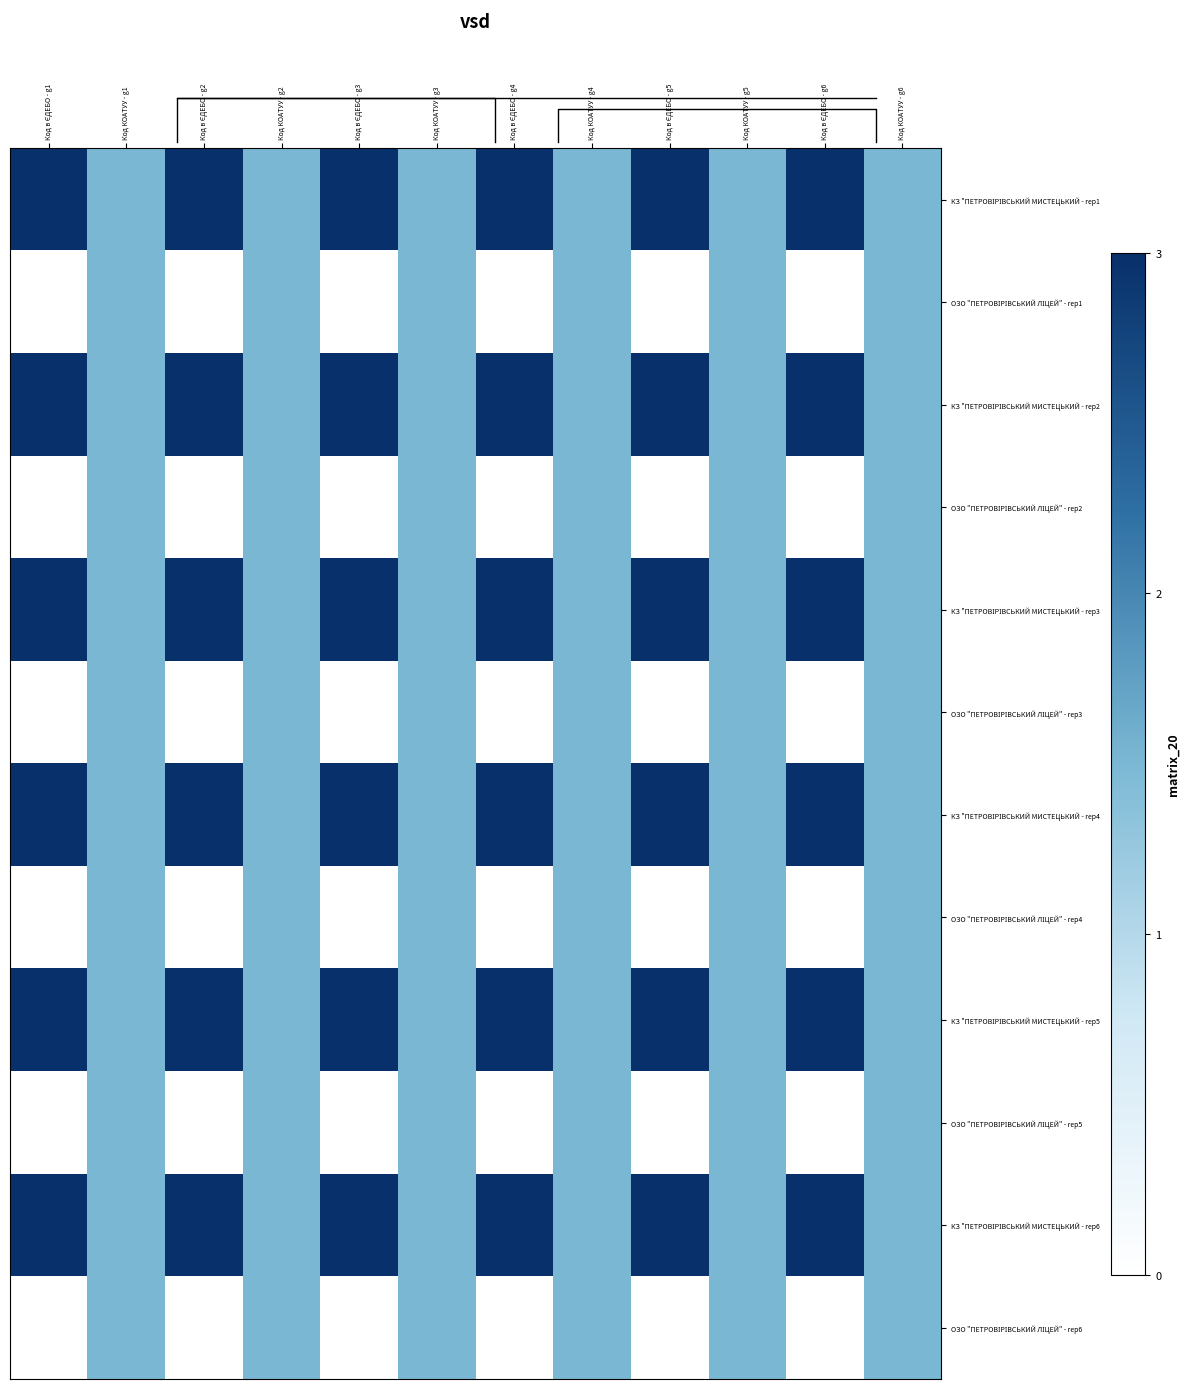

At which category is the sum across all series the highest?

Код в ЄДЕБО - g1